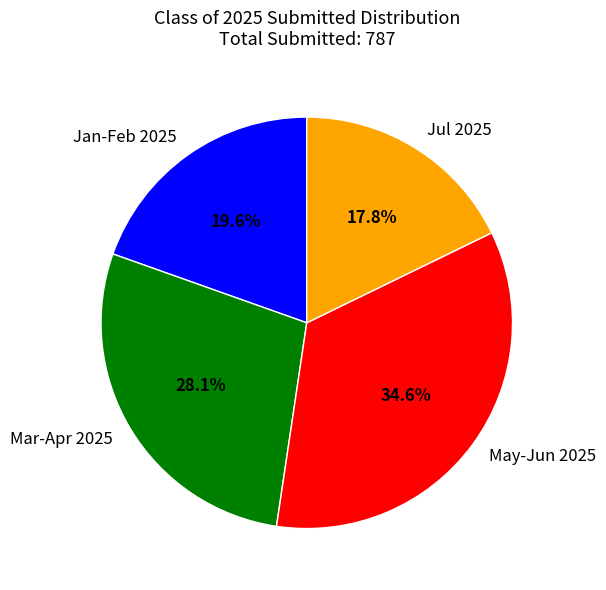

What percentage do May-Jun 2025 and Mar-Apr 2025 together represent?

62.6%